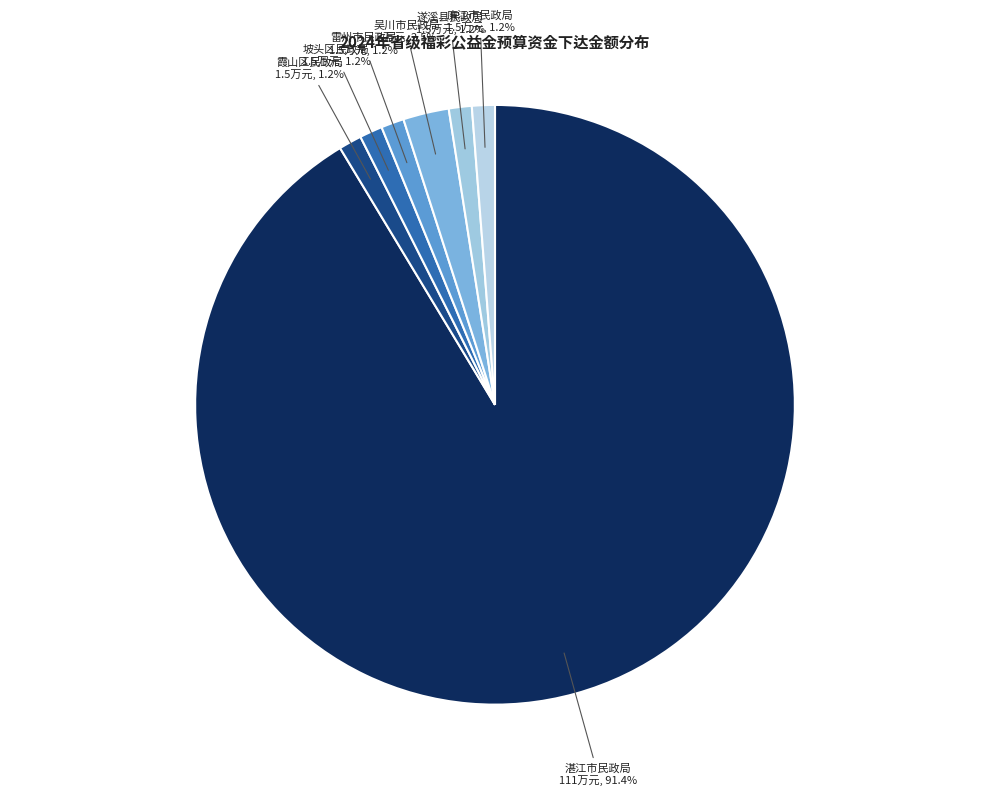

Combined, do 吴川市民政局 and 雷州市民政局 account for over 50%?

No